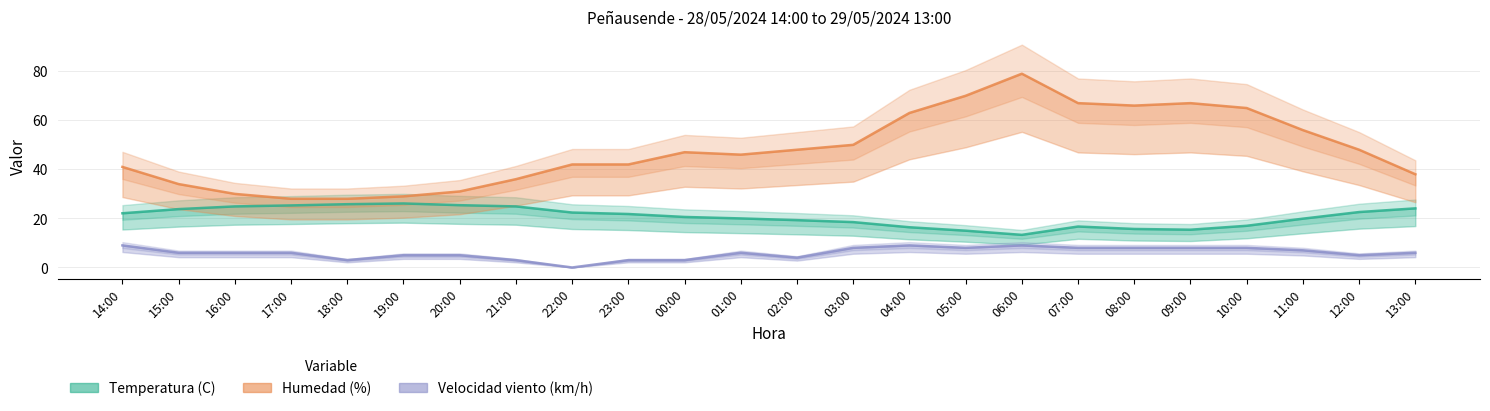

What is the average value of the Humedad (%) series?

48.0